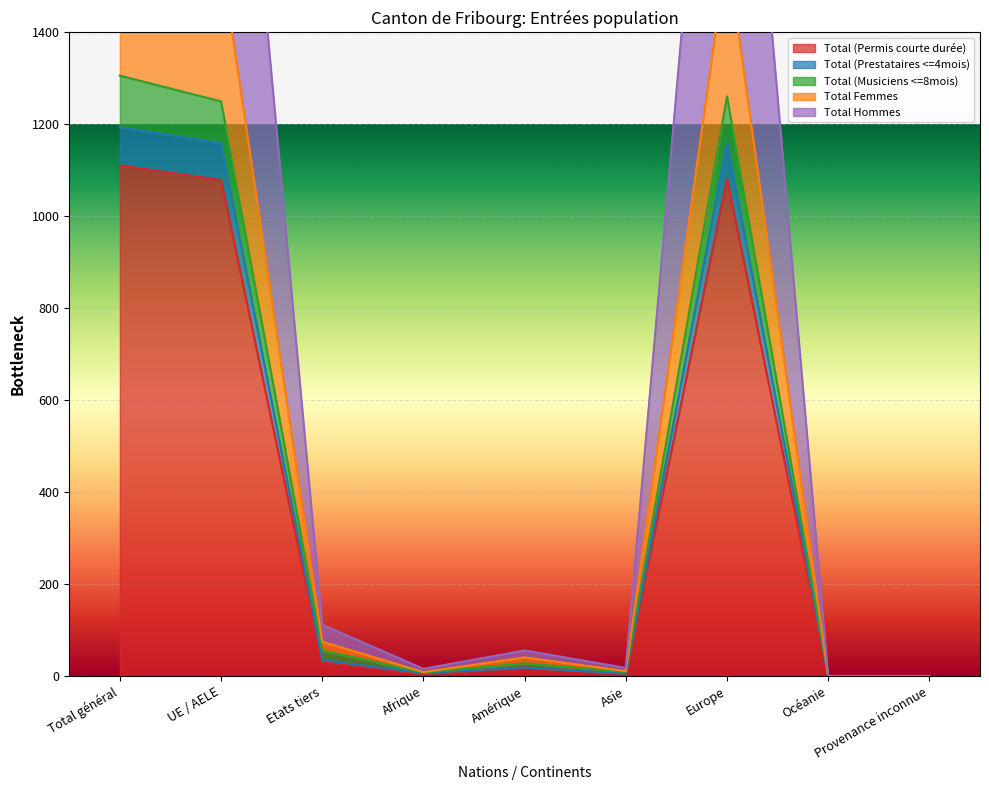

The Total (Prestataires <=4mois) series shows 9 at Asie. True or false?

False